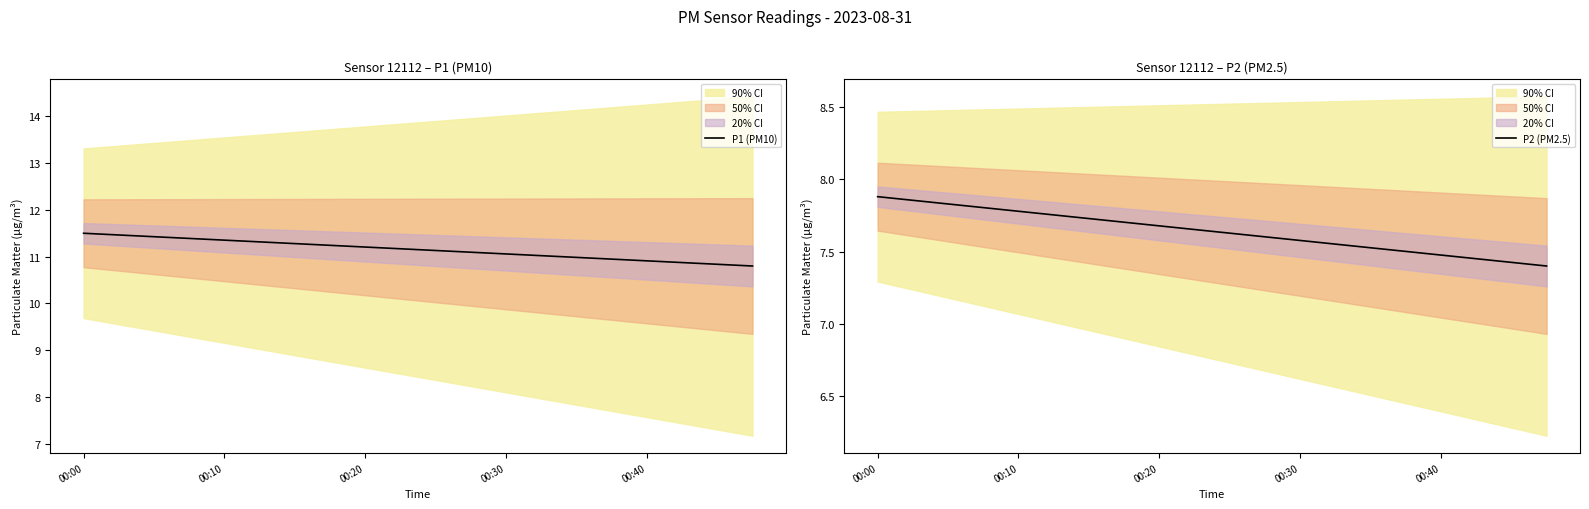

What is the greatest value displayed?

11.5